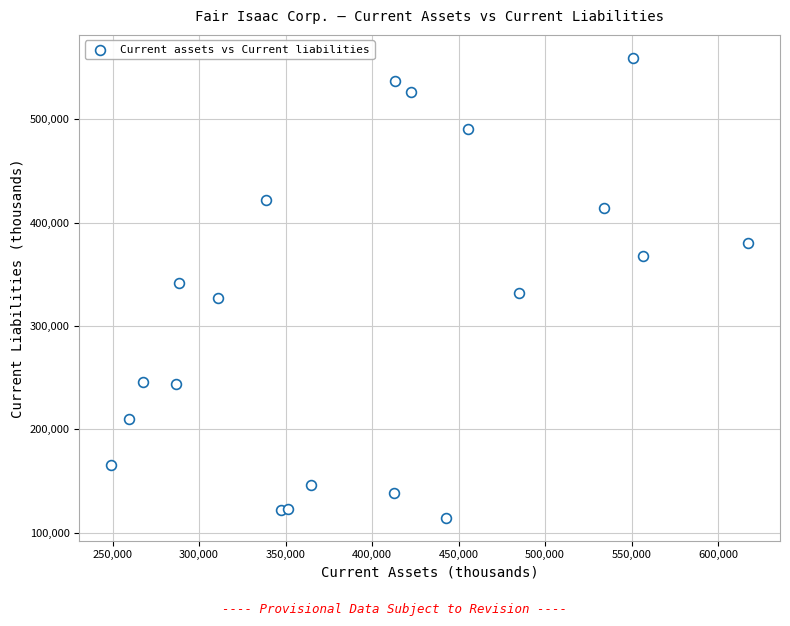

What is the range of Y values (max minus min)?

444619